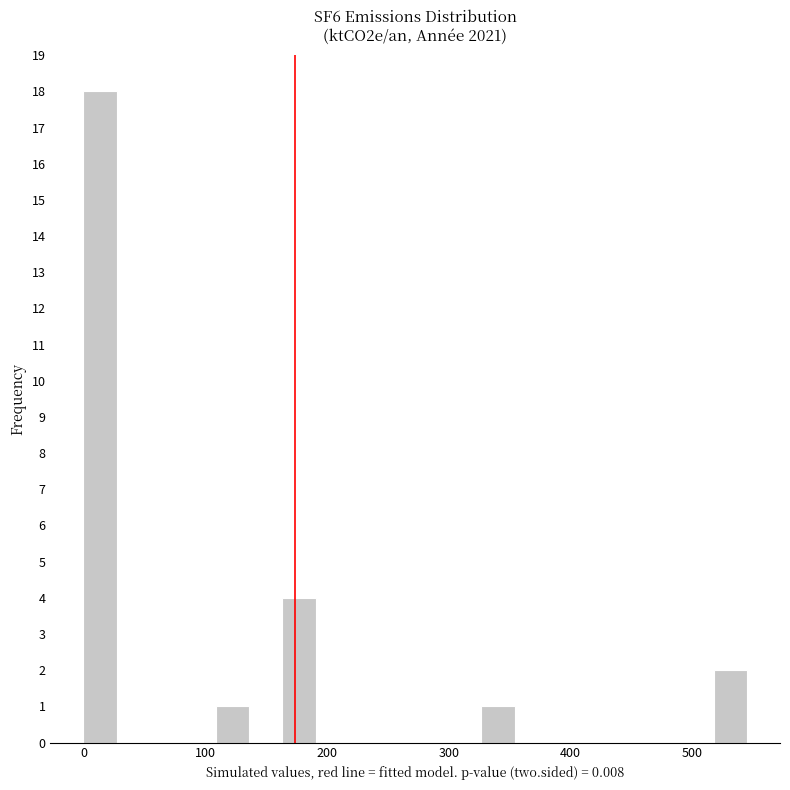

Read against the x-axis, roughly where is the centre of the tallest bar?

10